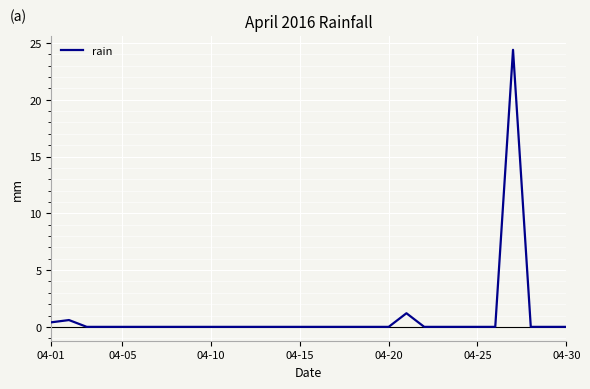

Does the chart have visible grid lines?

Yes